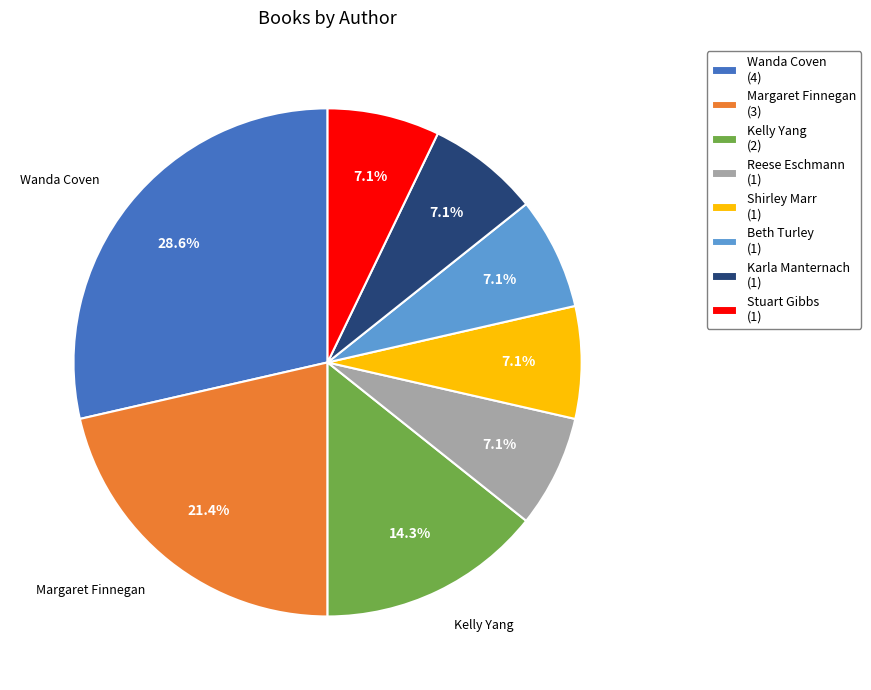

Which has a higher value, Beth Turley (1) or Kelly Yang (2)?

Kelly Yang (2)